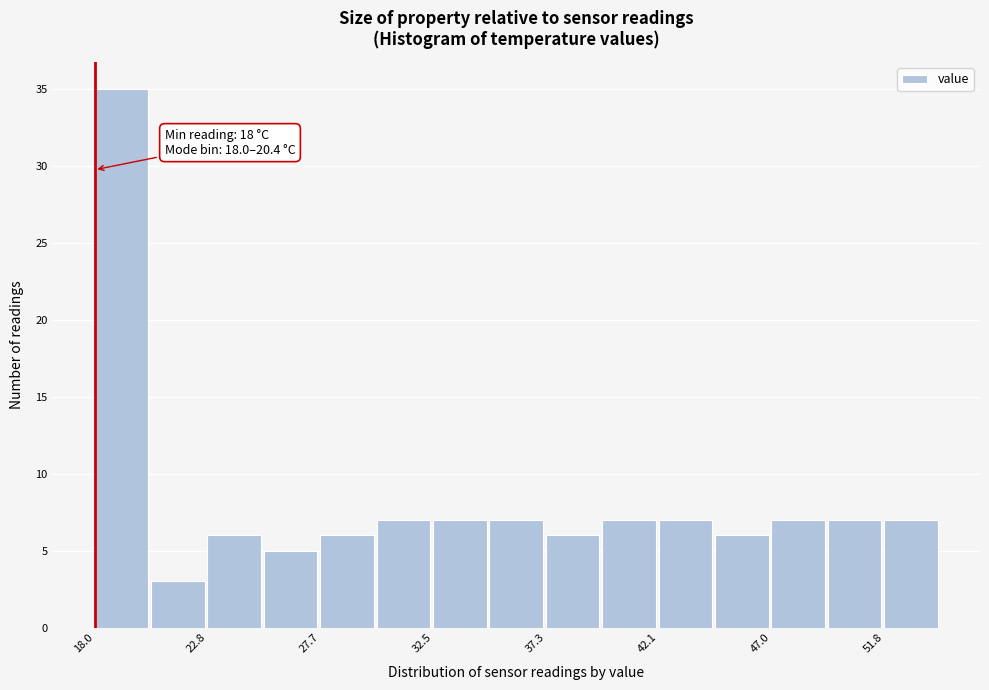

Over which range of the x-axis is the bar tallest?

18.0 to 20.5